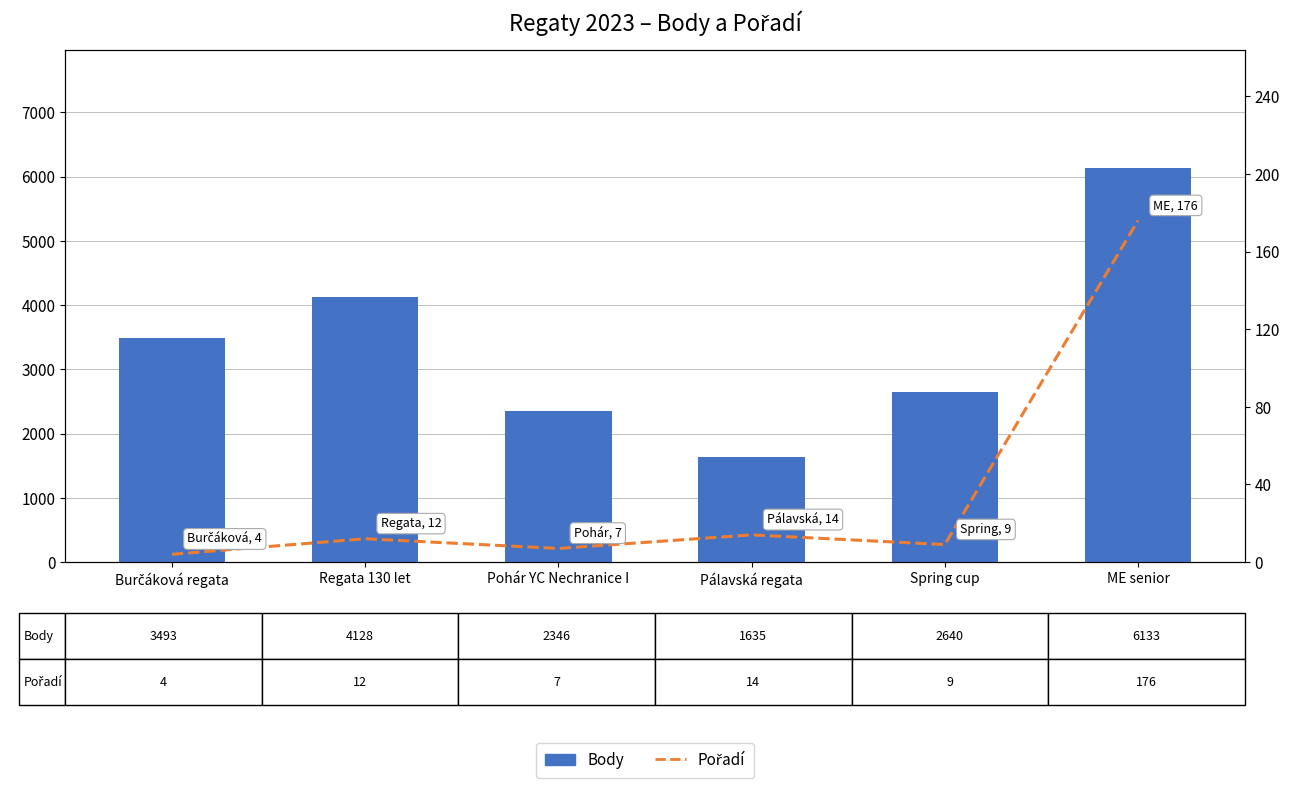

Does the chart contain any negative values?

No